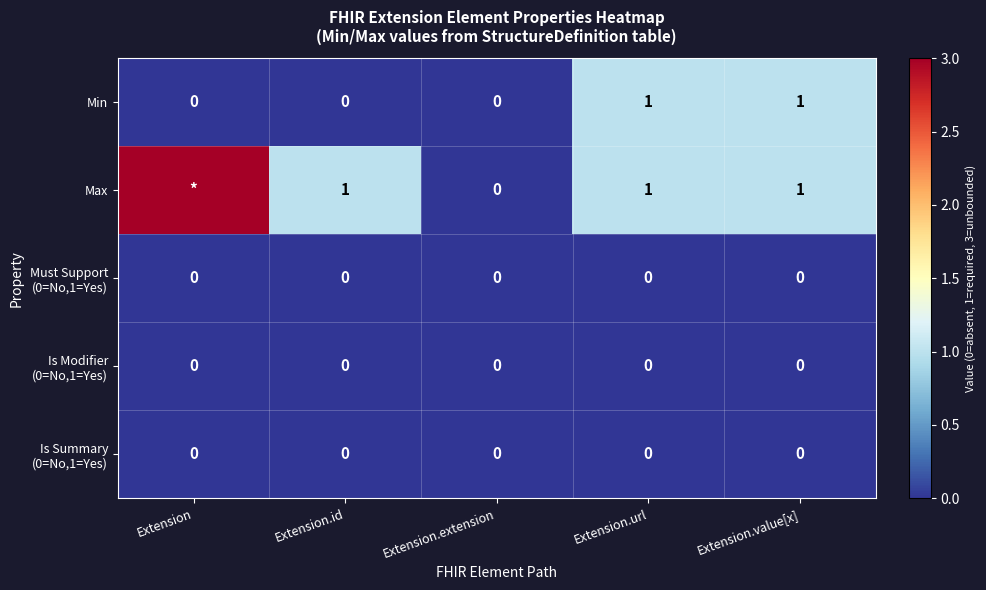

Which label corresponds to the smallest value in the chart?

Extension